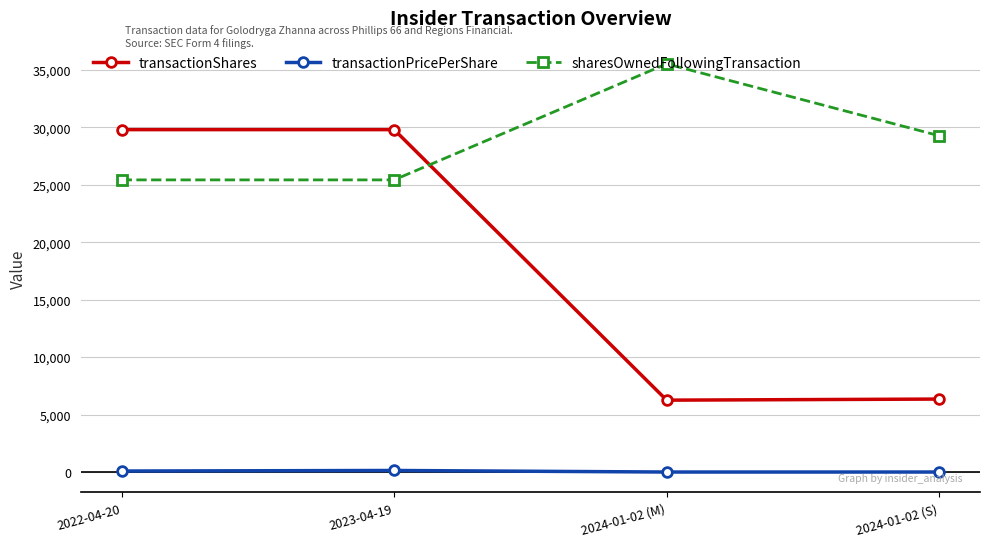

True or false: sharesOwnedFollowingTransaction and transactionPricePerShare cross at least once.

False